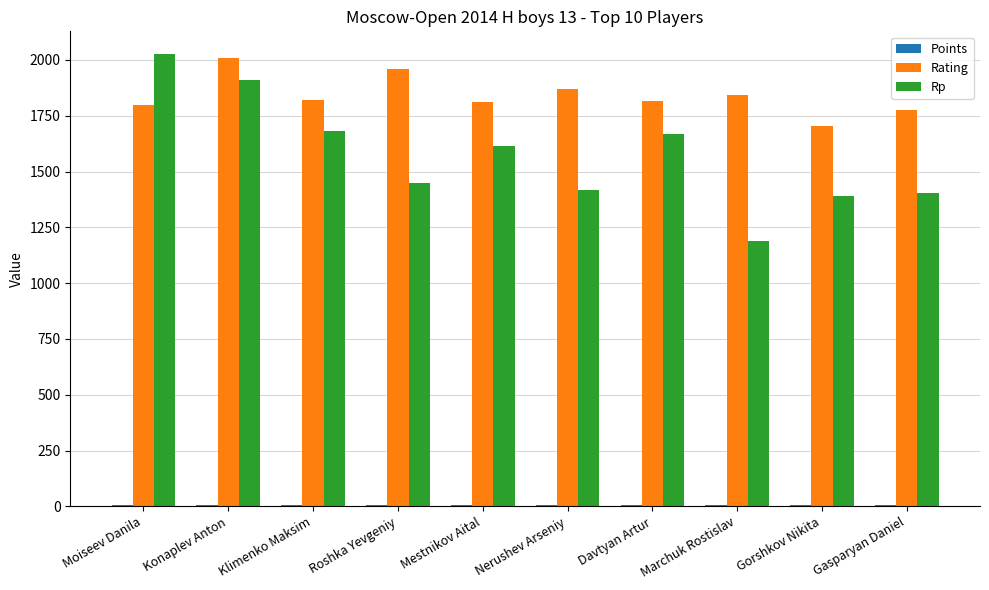

What is the average value of the Rp series?

1575.1